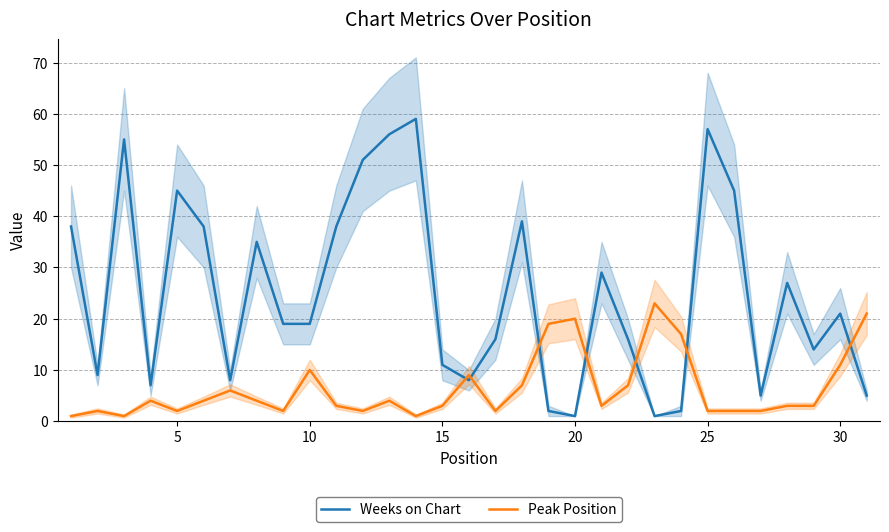

The Peak Position series shows 2 at 25. True or false?

True